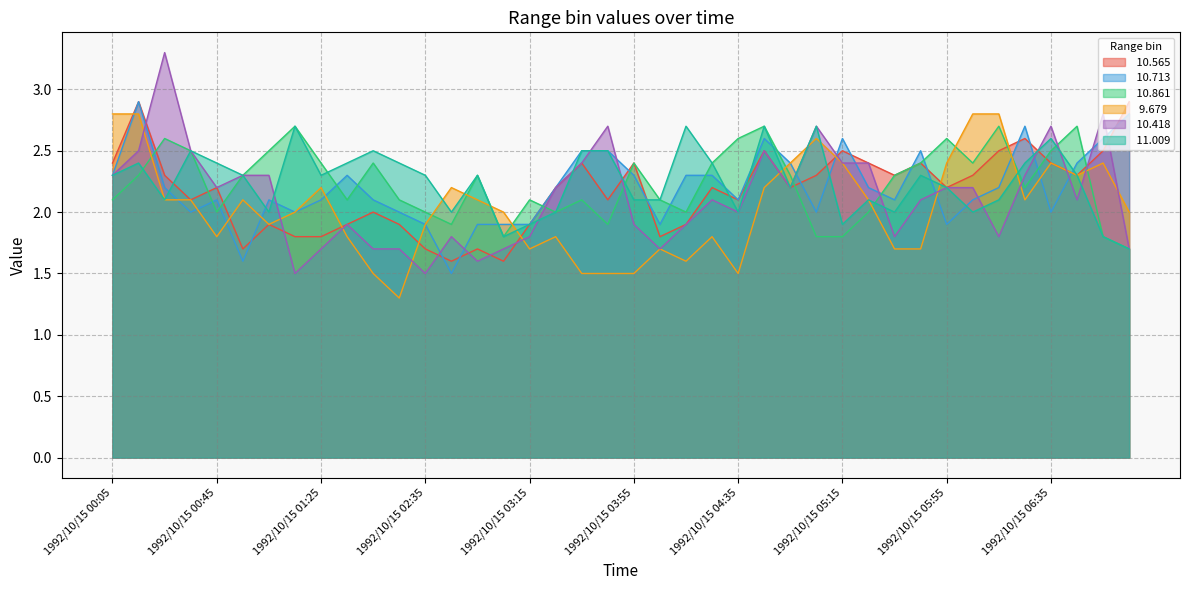

What is the label of the 31st point from the left?

1992/10/15 05:35